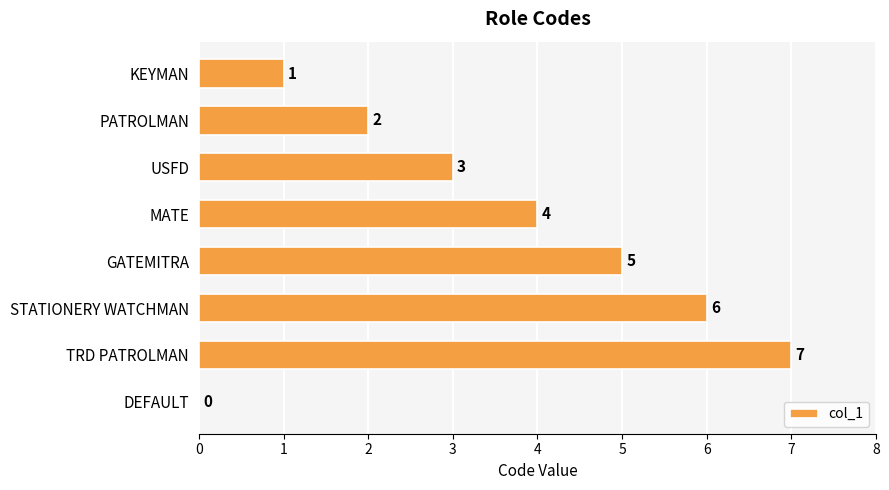

Reading top to bottom, what are all the values shown in this chart?

KEYMAN=1	PATROLMAN=2	USFD=3	MATE=4	GATEMITRA=5	STATIONERY WATCHMAN=6	TRD PATROLMAN=7	DEFAULT=0